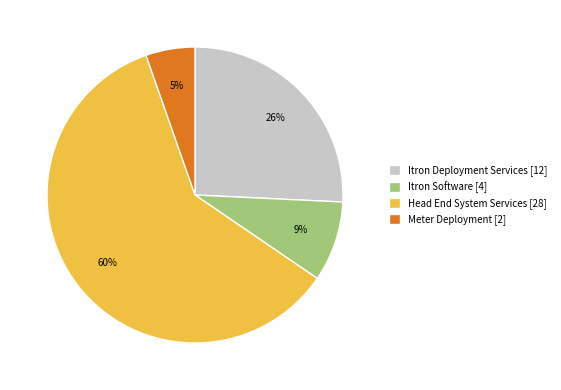

Is it true that Meter Deployment [2] is 1% of the pie?

False